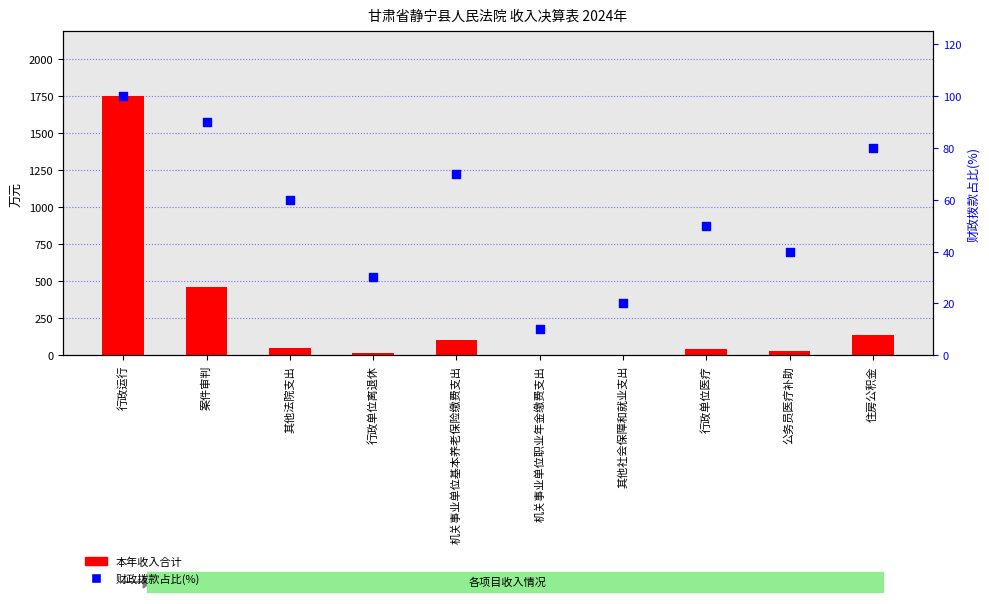

At which category is the sum across all series the highest?

行政运行